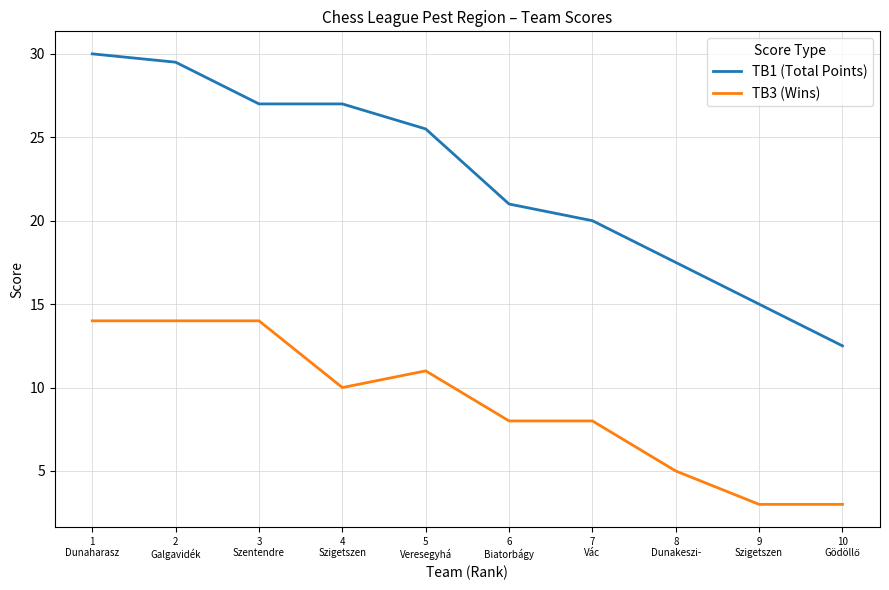

True or false: TB1 (Total Points) and TB3 (Wins) cross at least once.

False